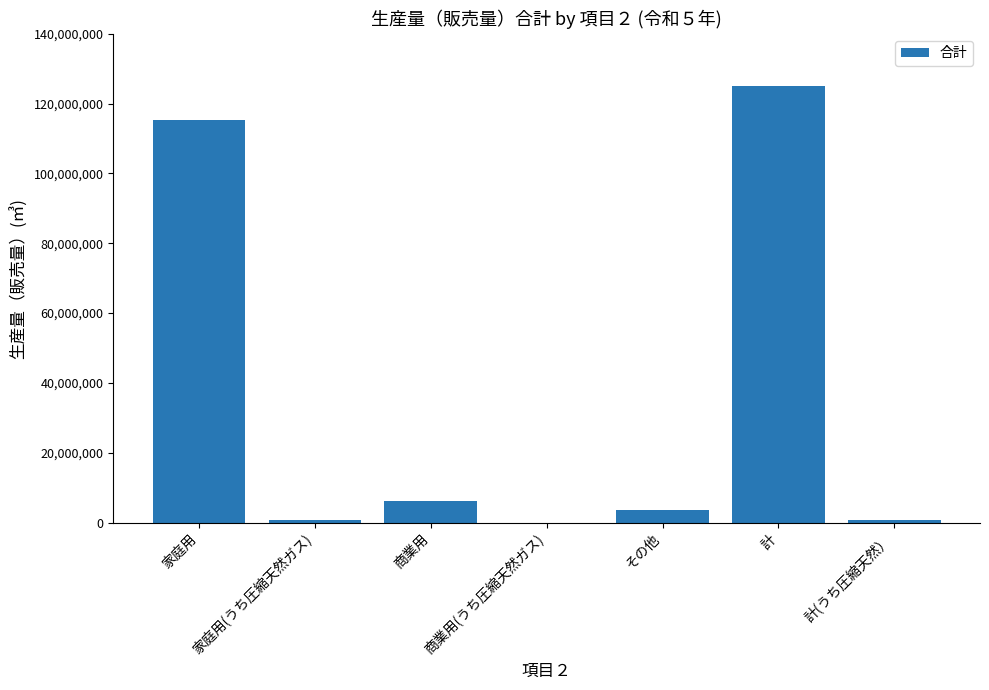

Read the value at その他, to the nearest 10.

3562470